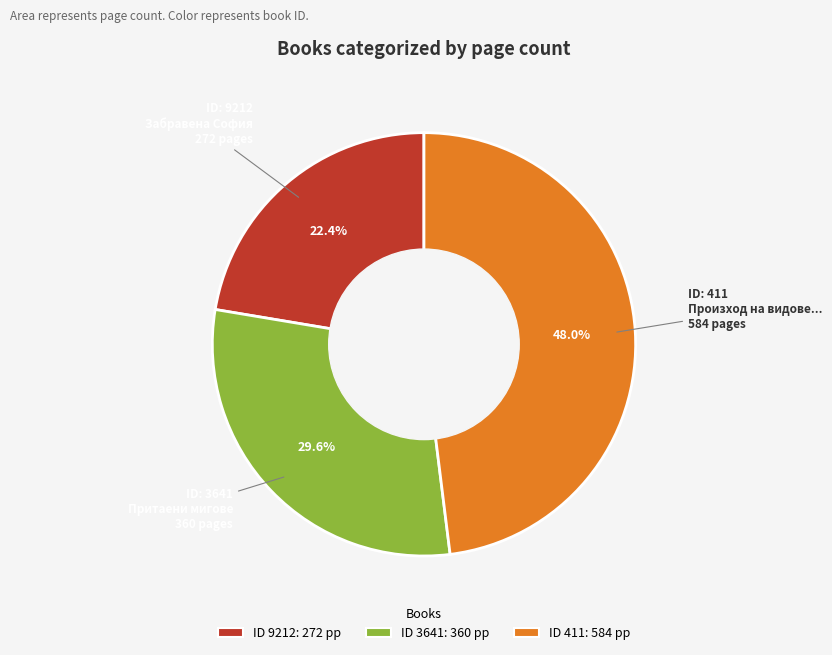

What portion of the pie excludes ID 411: 584 pp?

52.0%